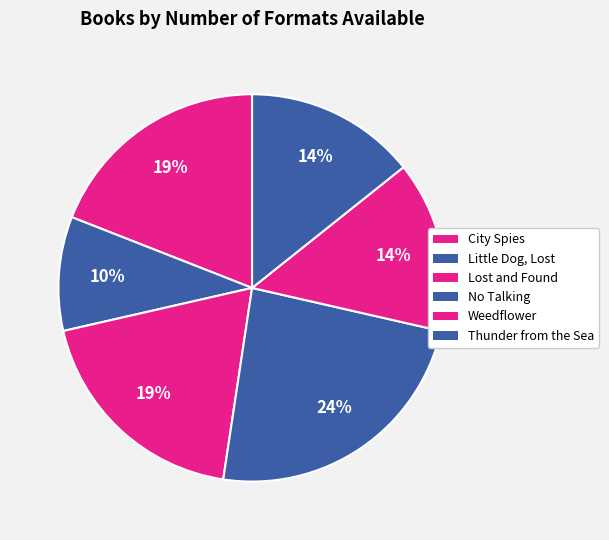

What is the total percentage of Weedflower and No Talking?

38.1%